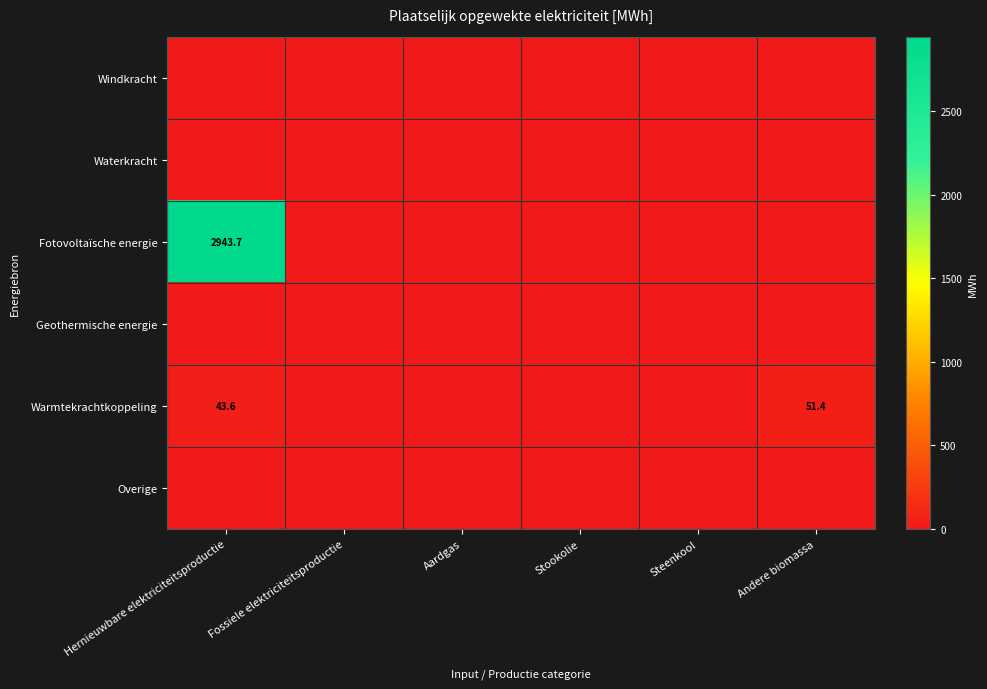

The Warmtekrachtkoppeling series shows 20.1 at Hernieuwbare elektriciteitsproductie. True or false?

False